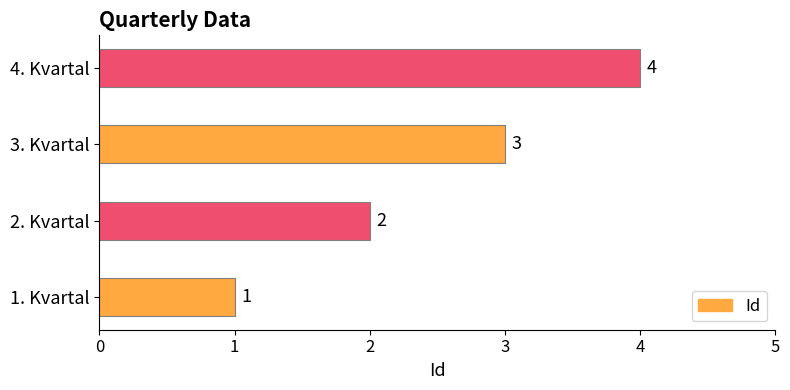

What is the change in value from 1. Kvartal to 2. Kvartal?

+1